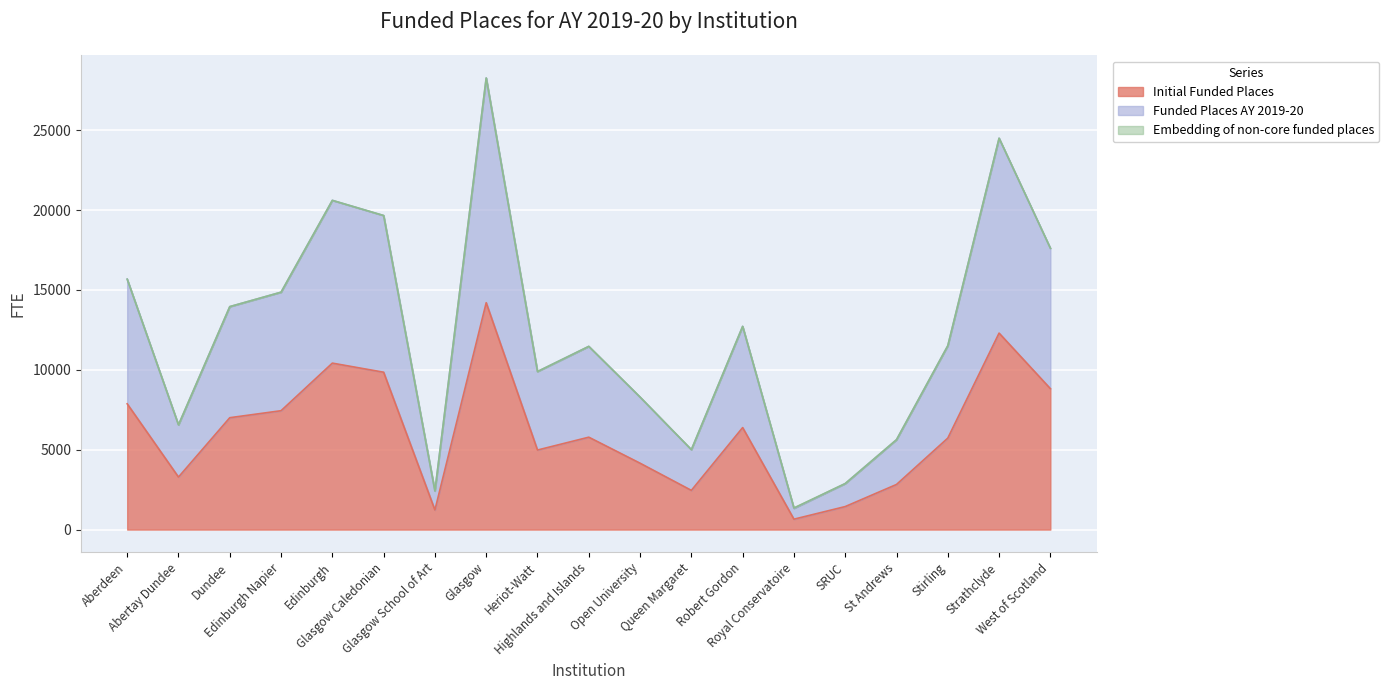

How many interior local peaks does the Funded Places AY 2019-20 series have?

5